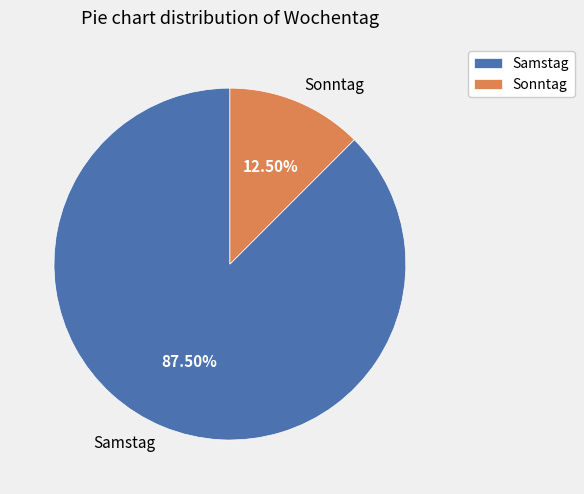

Do Samstag and Sonntag together represent more than half of the pie?

Yes